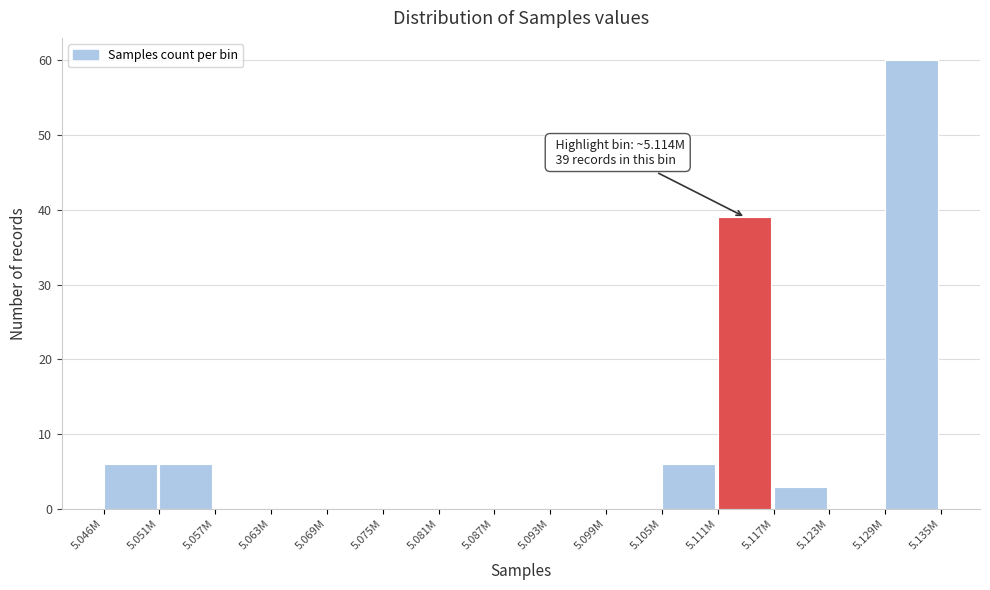

Reading left to right, extract all data points from this chart.

5.046M=6	5.051M=6	5.057M=0	5.063M=0	5.069M=0	5.075M=0	5.081M=0	5.087M=0	5.093M=0	5.099M=0	5.105M=6	5.111M=39	5.117M=3	5.123M=0	5.129M=60